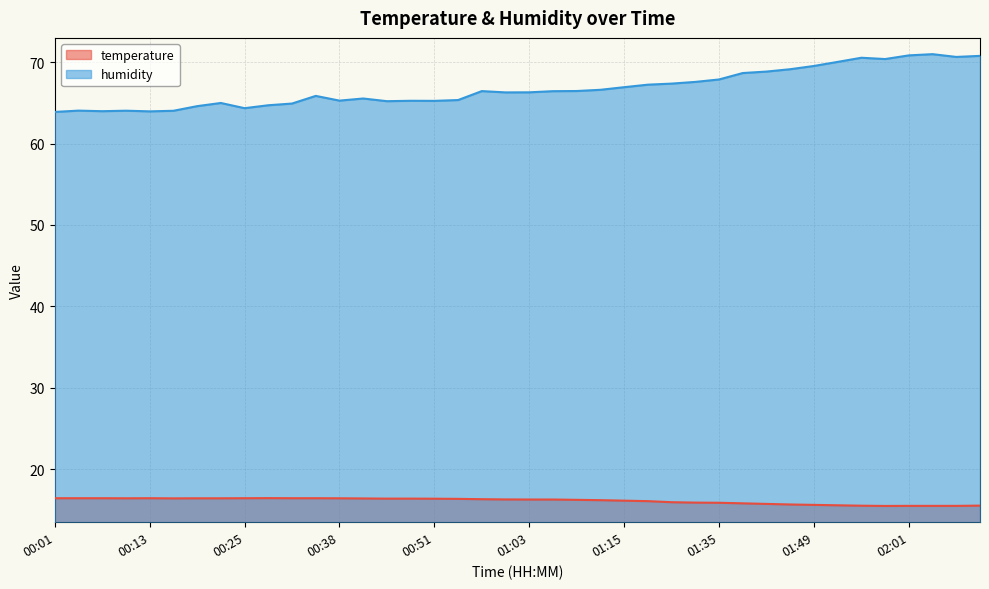

Reading right to left, what are all the values shown in this chart?

temperature: 15.5	15.5	15.5	15.5	15.5	15.5	15.5	15.6	15.6	15.7	15.8	15.8	15.9	15.9	16.1	16.1	16.2	16.2	16.2	16.2	16.3	16.3	16.3	16.4	16.4	16.4	16.4	16.4	16.4	16.4	16.4	16.4	16.4	16.4	16.4	16.4	16.4	16.4	16.4	16.4
humidity: 70.8	70.7	71.0	70.8	70.4	70.5	70.0	69.5	69.1	68.8	68.7	67.9	67.6	67.4	67.2	66.9	66.6	66.5	66.4	66.3	66.3	66.5	65.3	65.2	65.3	65.2	65.5	65.3	65.9	64.9	64.7	64.3	65.0	64.6	64.0	64.0	64.0	64.0	64.0	63.9